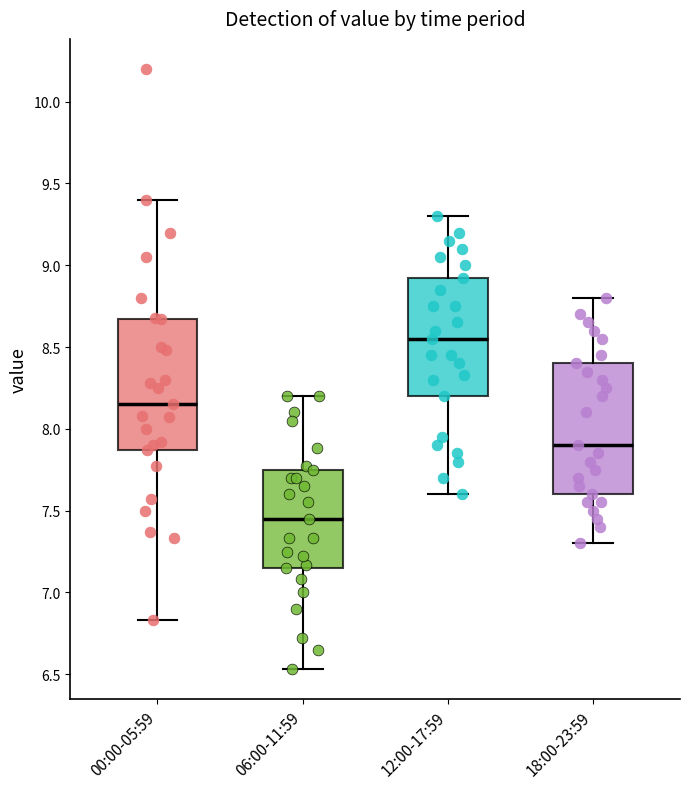

Reading left to right, read every box against the y-axis: the position of its median line, the range the box covers, and the ends of its whiskers. The values are not printed on the chart, so give them approximately, as read against the axis.

00:00-05:59: median 8.15, box 7.85 to 8.65, whiskers 6.85 to 9.40
06:00-11:59: median 7.45, box 7.15 to 7.75, whiskers 6.55 to 8.20
12:00-17:59: median 8.55, box 8.20 to 8.90, whiskers 7.60 to 9.30
18:00-23:59: median 7.90, box 7.60 to 8.40, whiskers 7.30 to 8.80